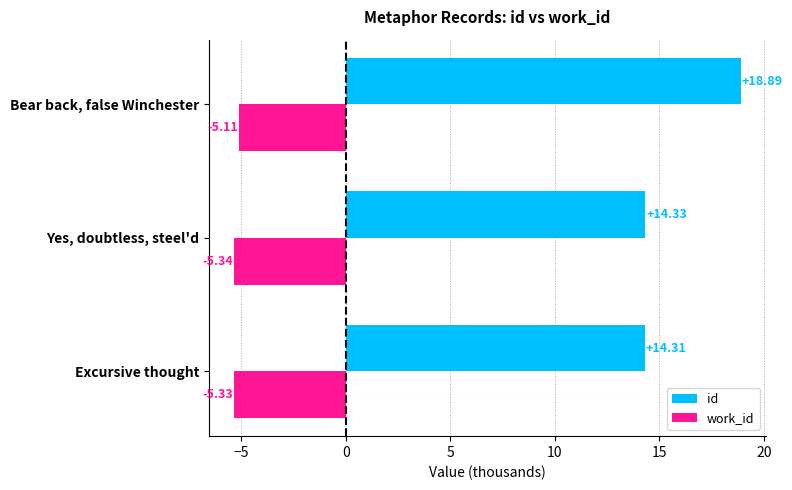

At which category is the sum across all series the highest?

Bear back, false Winchester